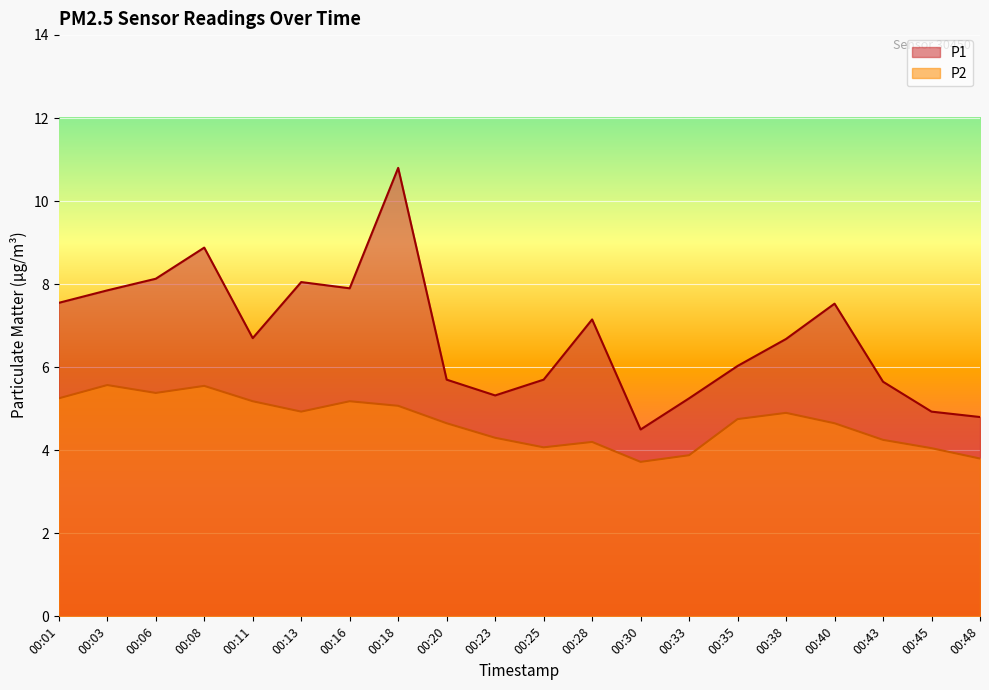

Where does the P2 series first go above 4?

00:01